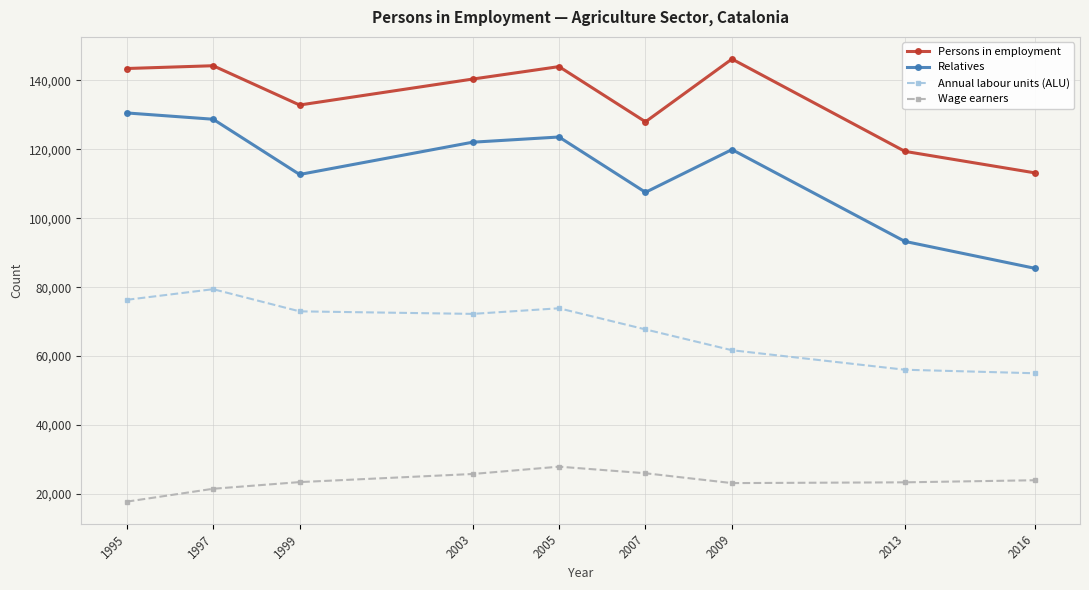

True or false: Annual labour units (ALU) and Relatives cross at least once.

False